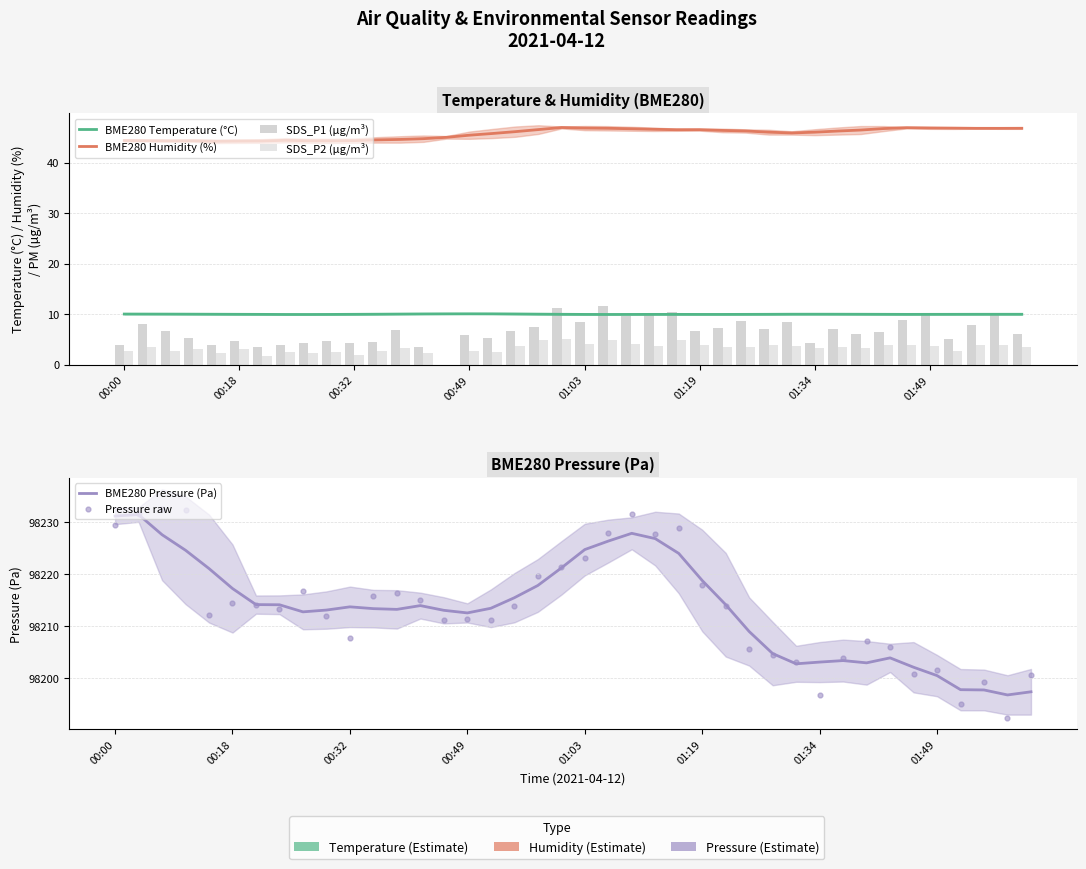

Is the value of SDS_P1 (µg/m³) at 28 greater than the value of BME280 Pressure (Pa) at 01:49?

No